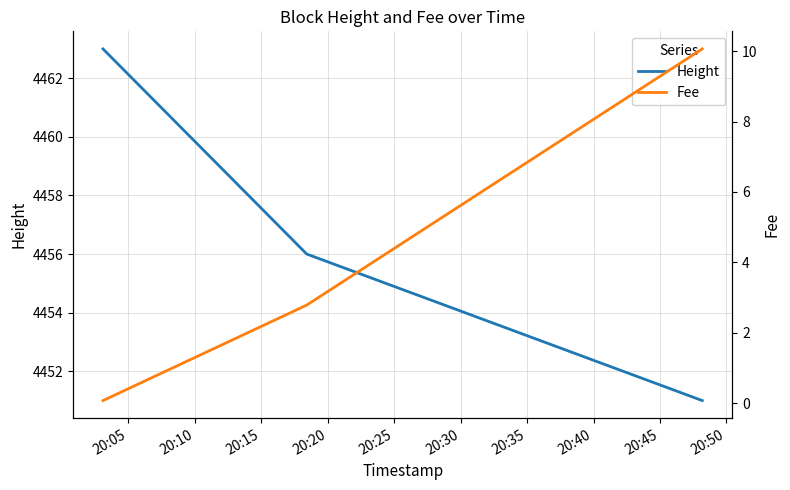

What is the highest value of the Height series?

4463